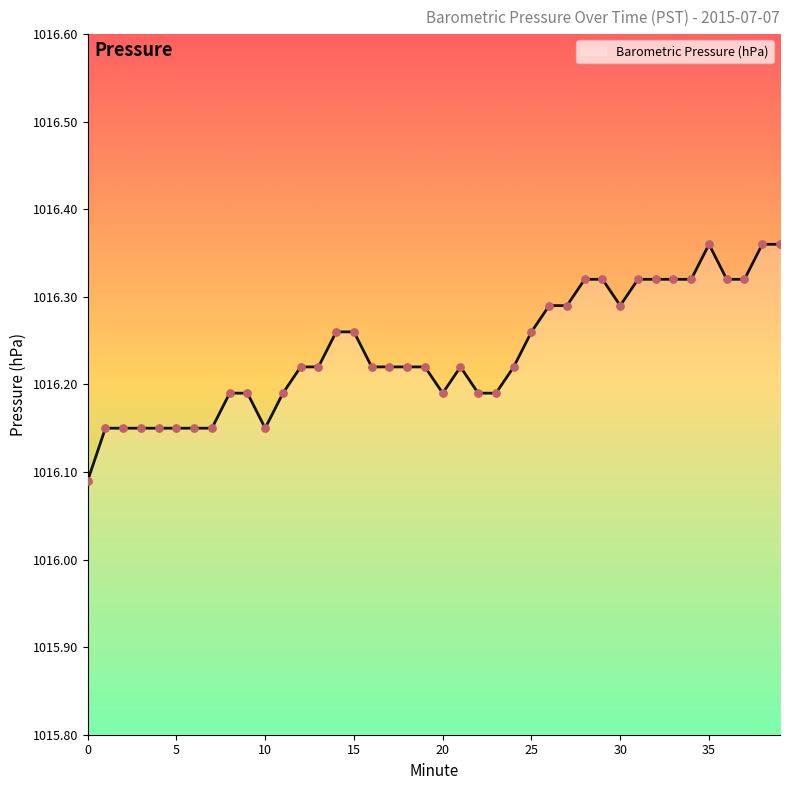

How many lines are shown in the chart?

1